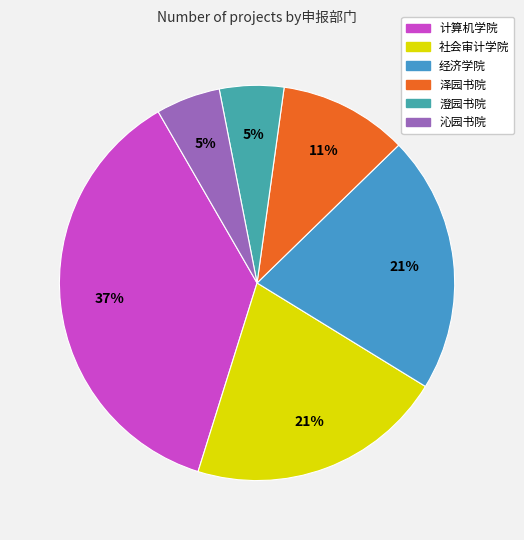

To the nearest percent, what percentage of the pie is 沁园书院?

5%